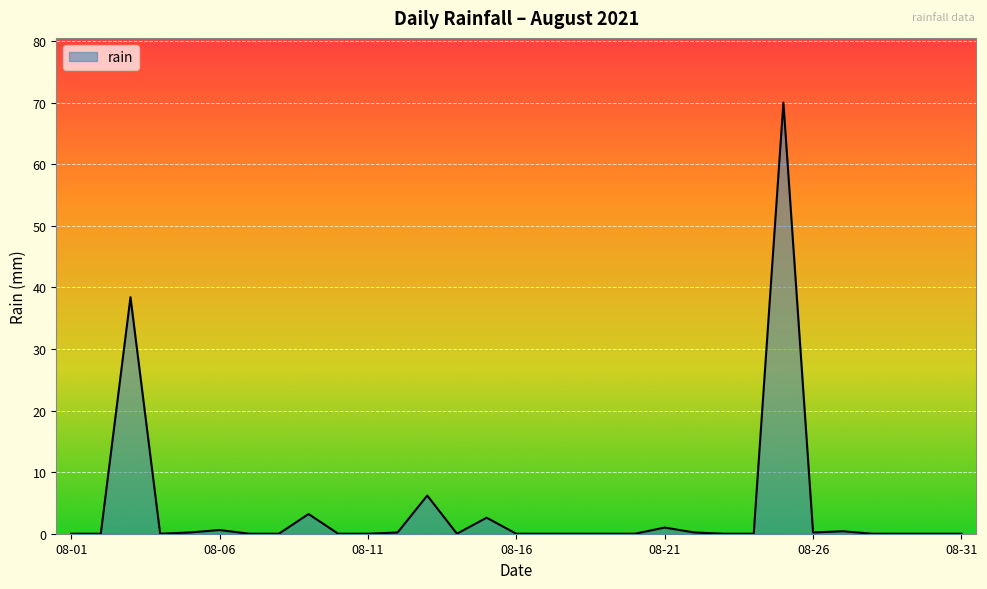

What is the difference between the maximum and minimum values?

70.0